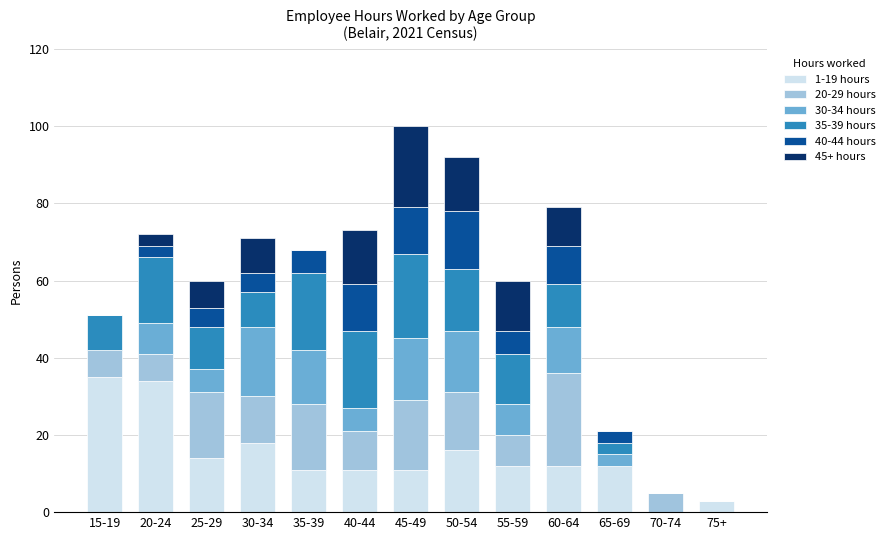

What are all the series names shown in the legend?

1-19 hours, 20-29 hours, 30-34 hours, 35-39 hours, 40-44 hours, 45+ hours